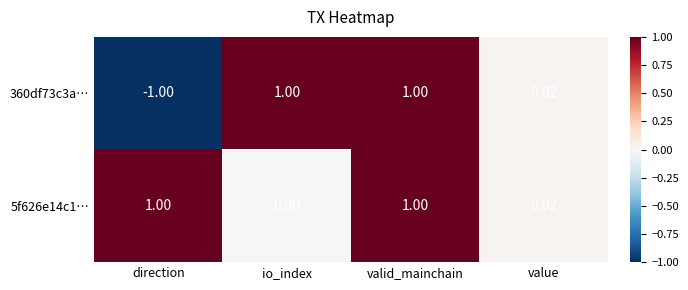

Rank the series at io_index from lowest to highest value.

5f626e14c1…, 360df73c3a…